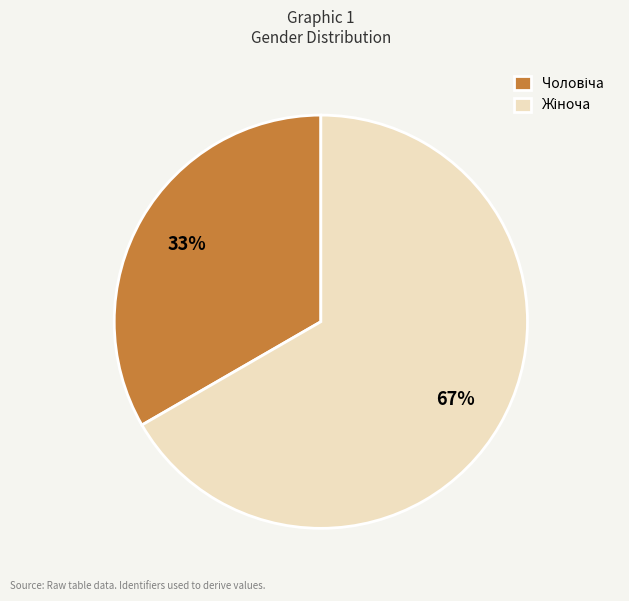

Count the number of slices in the pie.

2